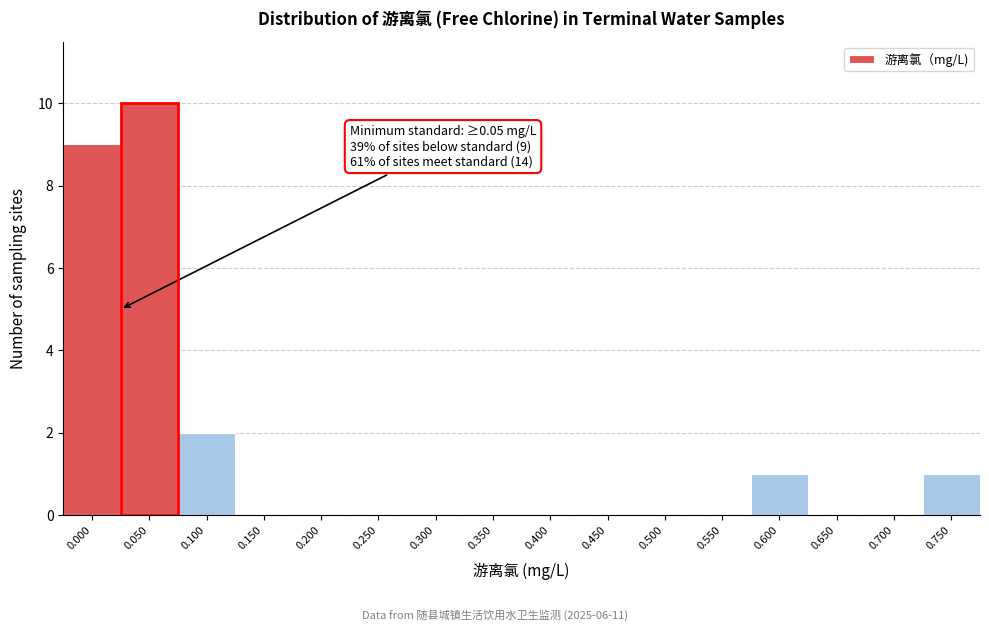

Reading left to right, what are all the values shown in this chart?

0.000=9	0.050=10	0.100=2	0.150=0	0.200=0	0.250=0	0.300=0	0.350=0	0.400=0	0.450=0	0.500=0	0.550=0	0.600=1	0.650=0	0.700=0	0.750=1